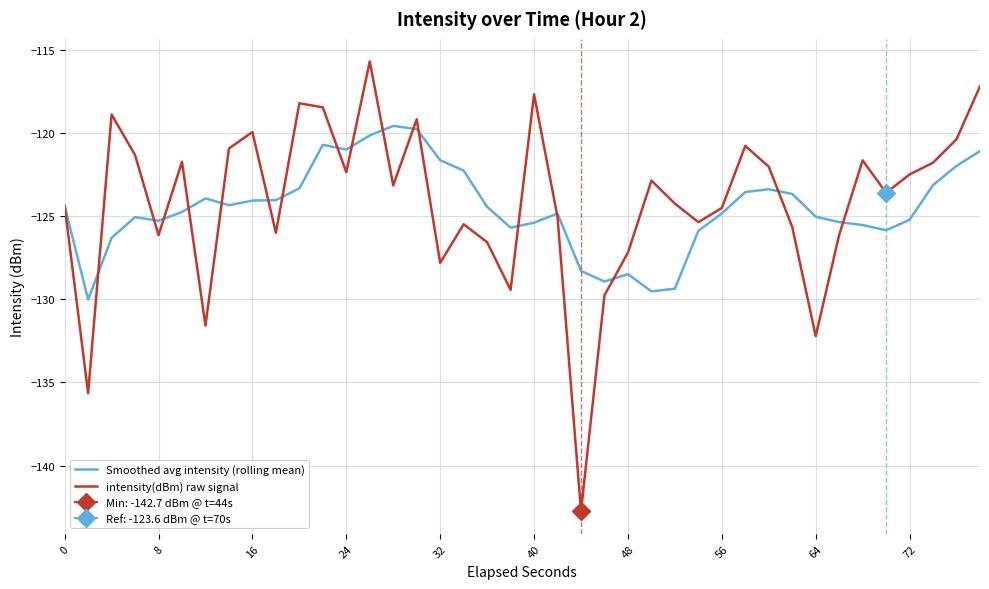

Read the intensity(dBm) raw signal value at 48.

-127.2